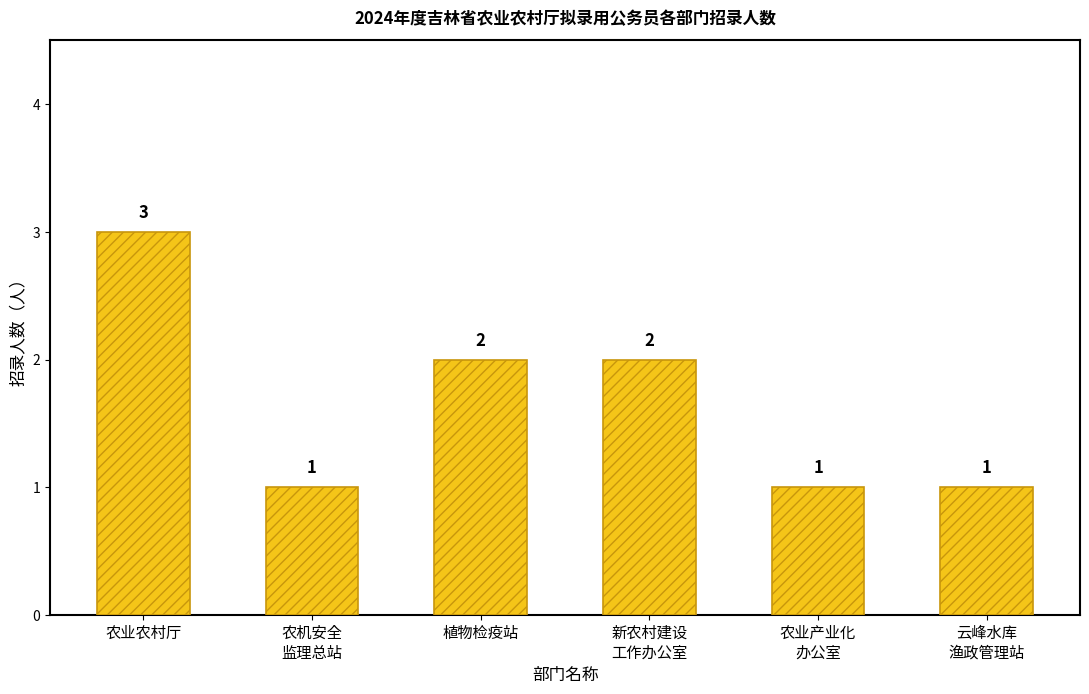

What is the value of the 1st bar from the left?

3